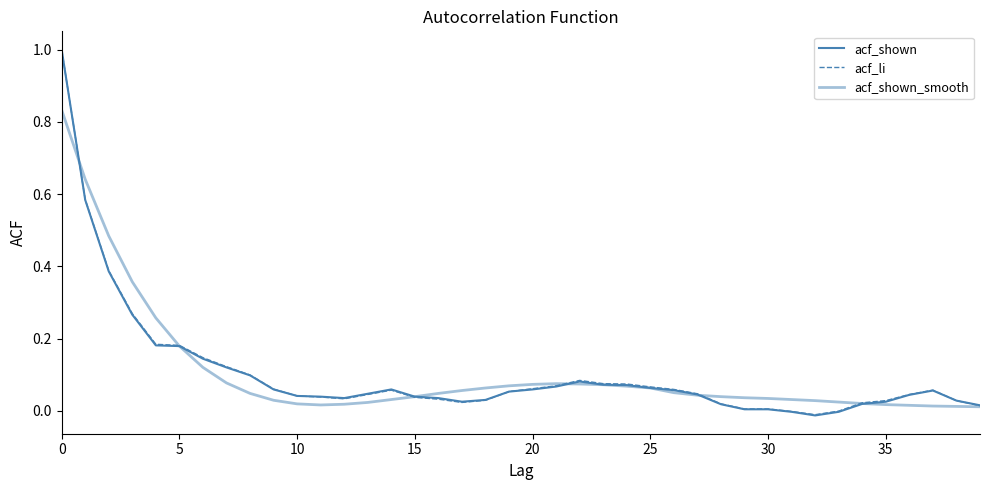

Does the chart have visible grid lines?

No